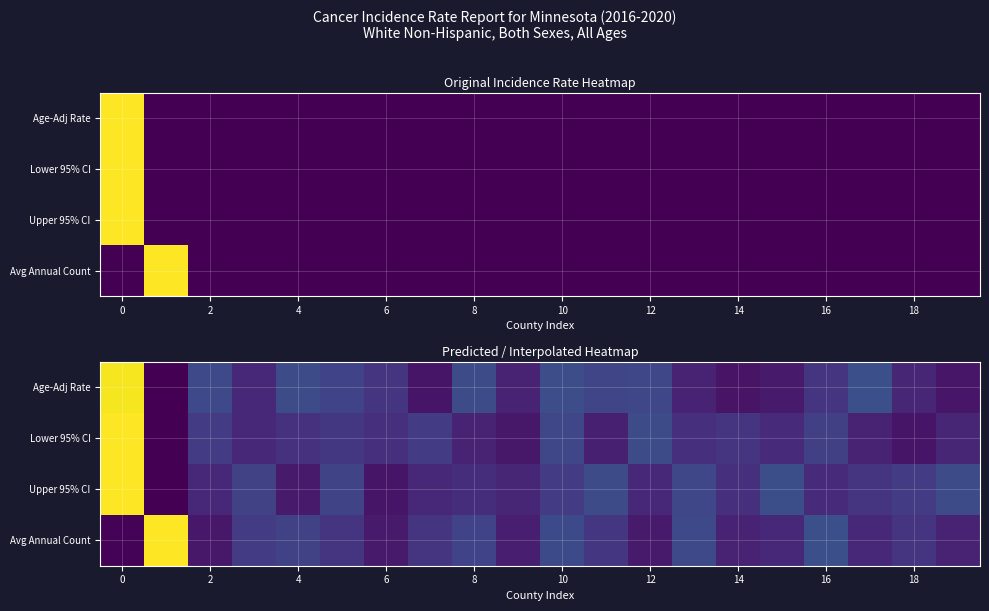

How many categories are shown in the chart?

20